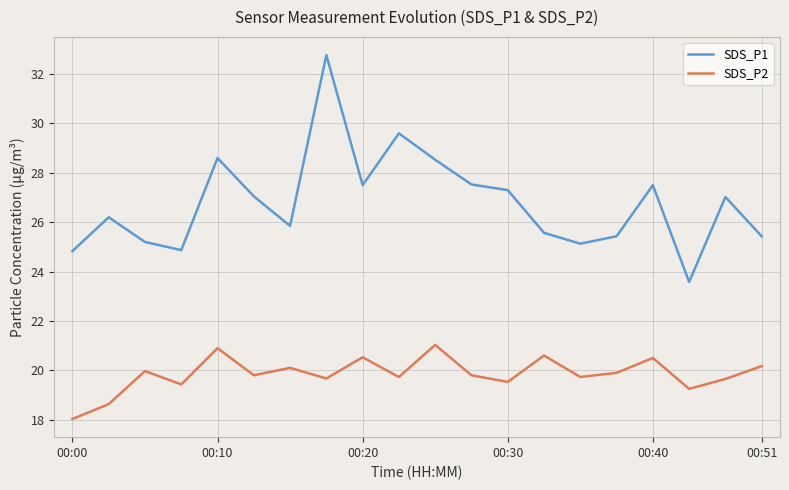

What is the difference between the maximum and minimum values in the SDS_P1 series?

9.2